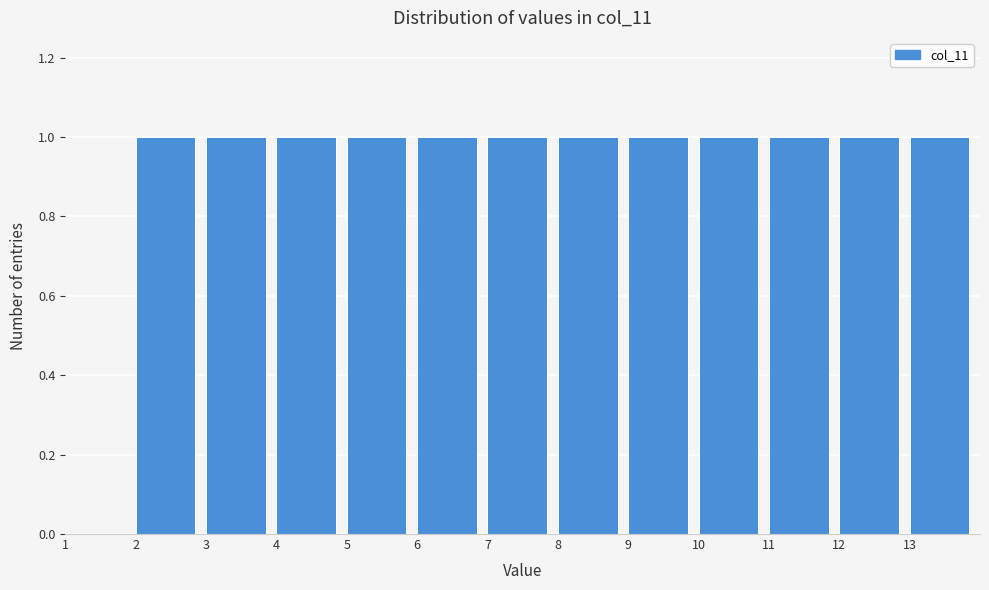

Reading left to right, list every bar in this chart as the range it spans on the x-axis followed by its height. The values are not printed on the chart, so give them approximately, as read against the axis.

1 to 2: 0
2 to 3: 1
3 to 4: 1
4 to 5: 1
5 to 6: 1
6 to 7: 1
7 to 8: 1
8 to 9: 1
9 to 10: 1
10 to 11: 1
11 to 12: 1
12 to 13: 1
13 to 14: 1